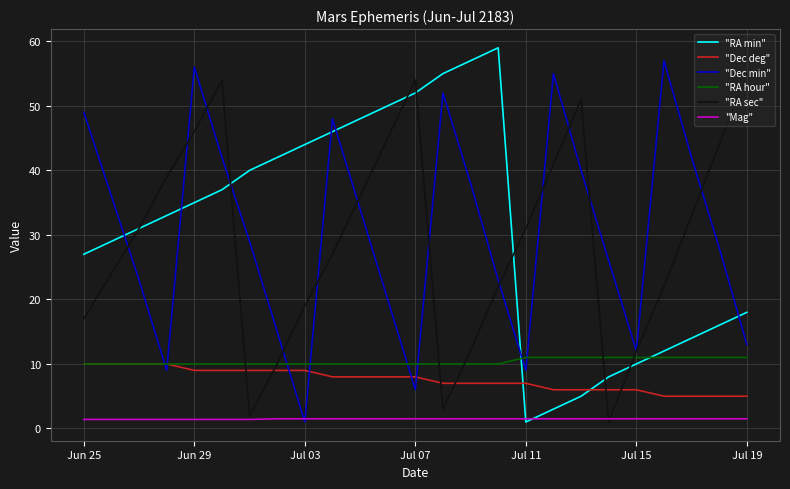

True or false: "Dec min" and "RA min" intersect in this chart.

True